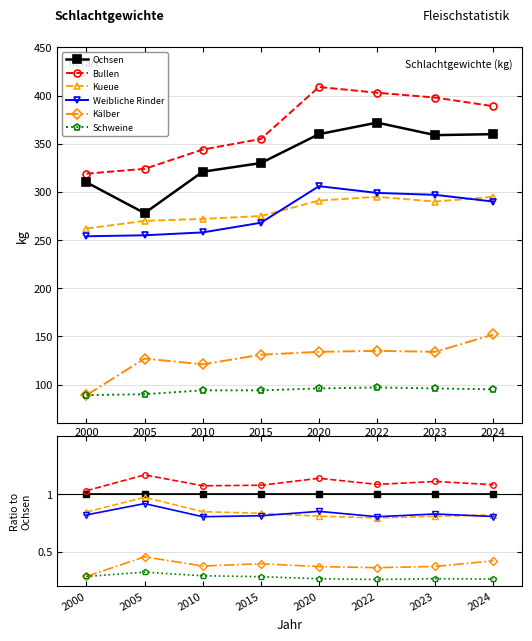

Between 2023 and 2000, which is larger?

2023